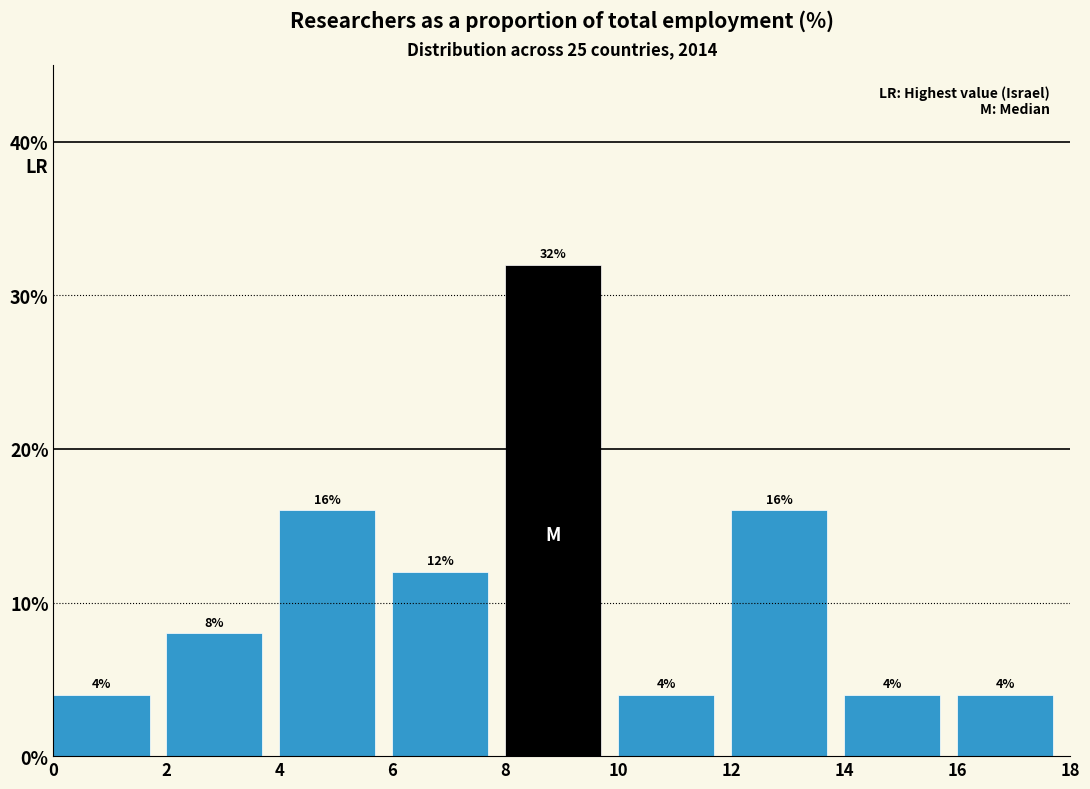

What is the height of the bar covering 4 to 6 on the x-axis?

16